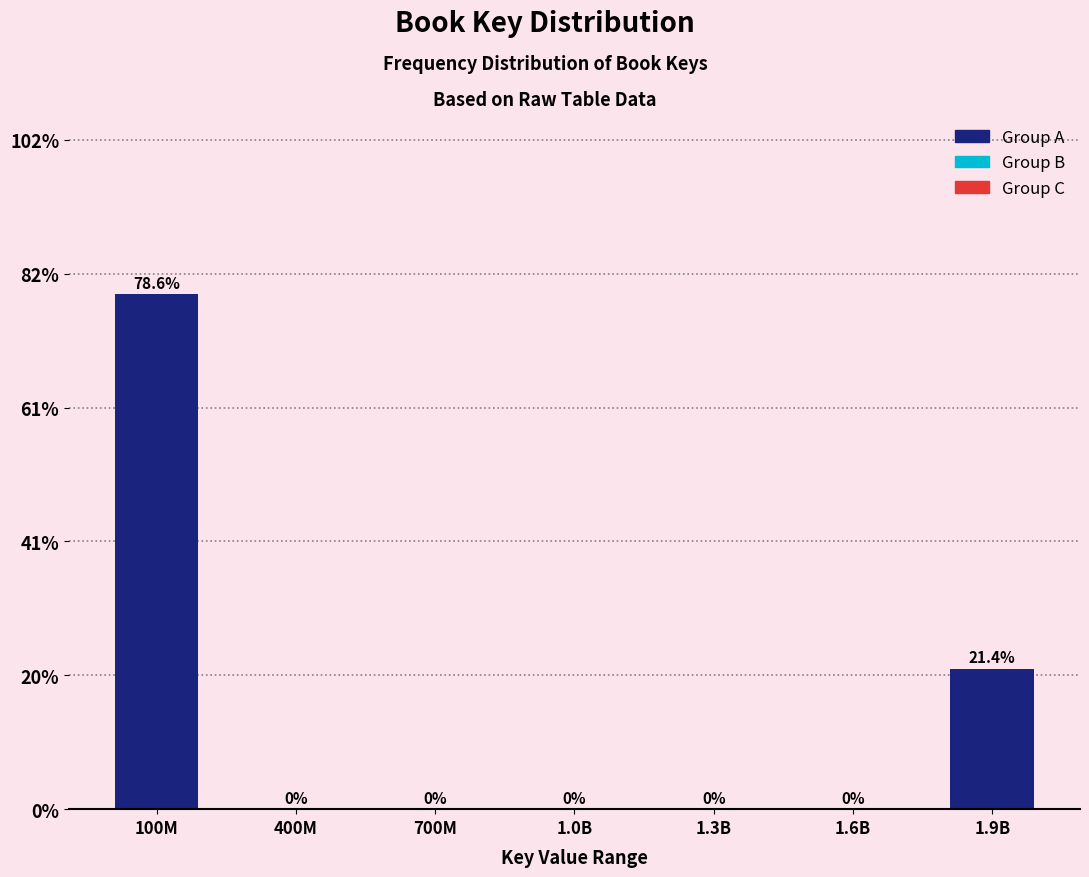

Are the bars horizontal?

No